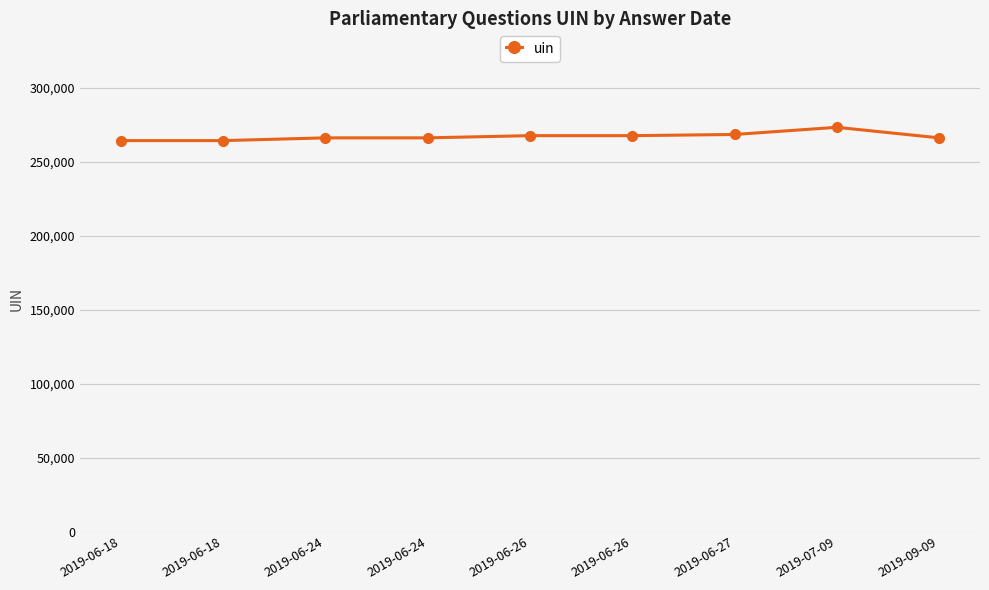

How many data points does each series have?

9